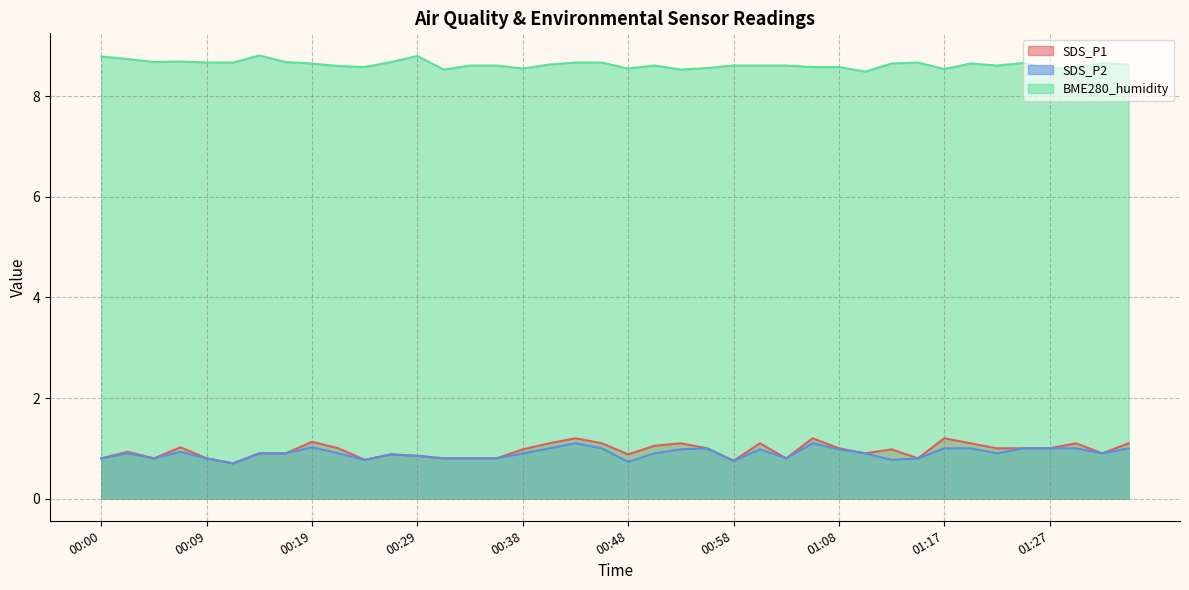

Is it true that SDS_P2 equals 0.4 at 00:26?

False